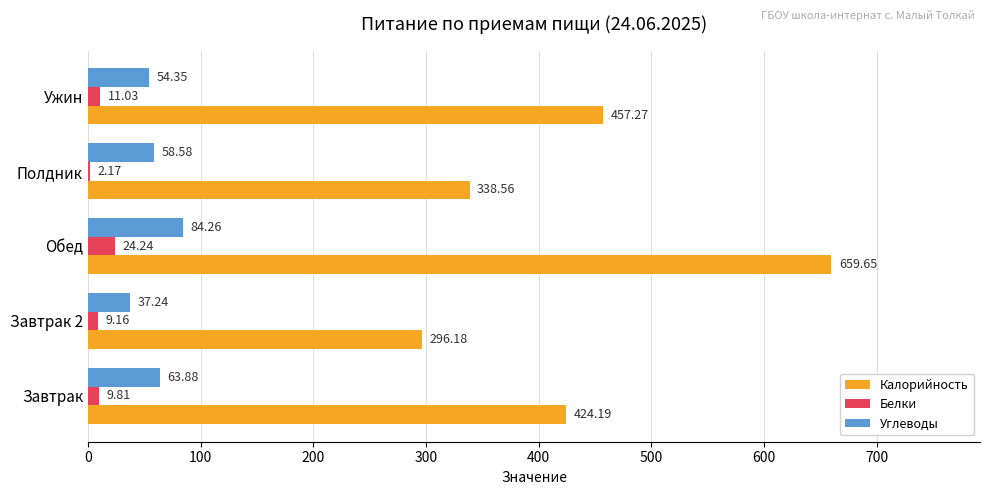

Which series has the largest total across all categories?

Калорийность